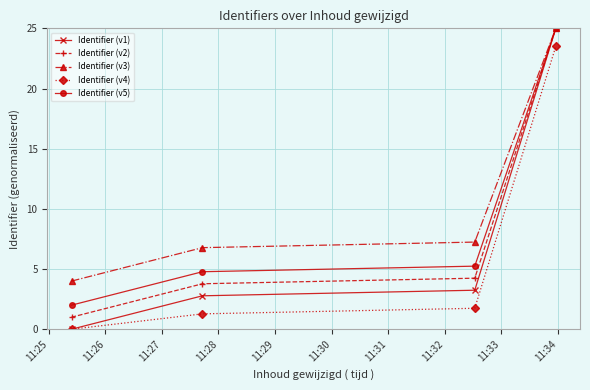

Which series has the widest spread of values?

Identifier (v1)